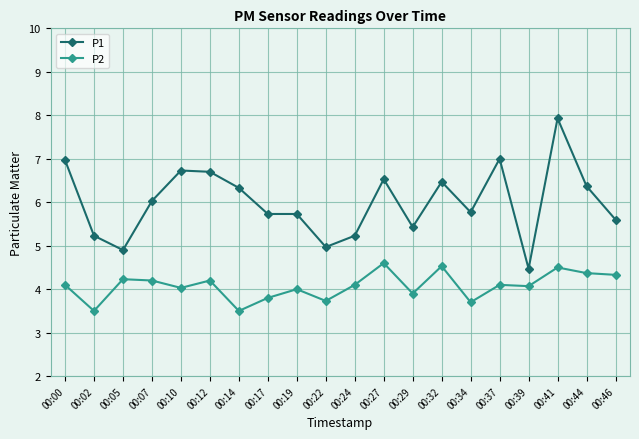

Rank the series by their maximum value, from lowest to highest.

P2, P1